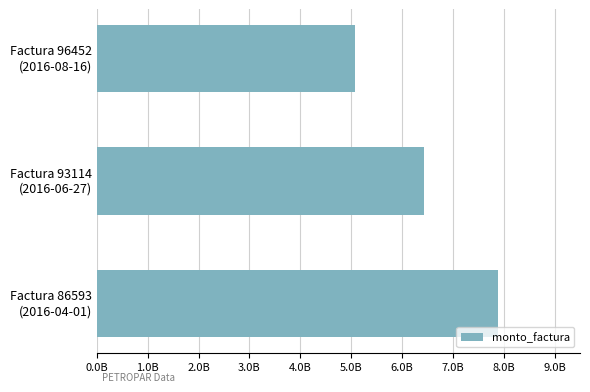

What is the sum of all values?

19411692345